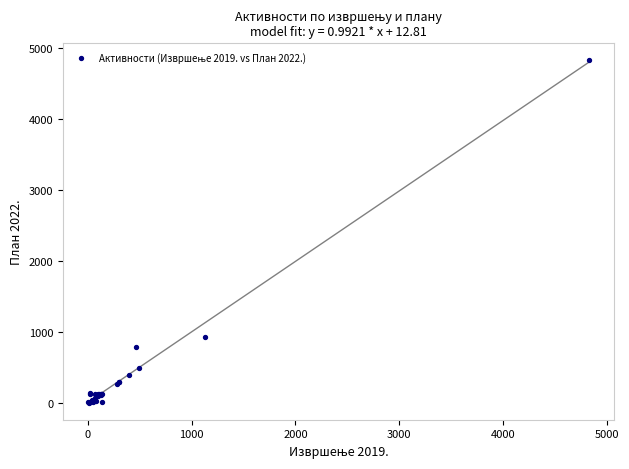

What Y value in the scatter plot is closest to 2417?

935